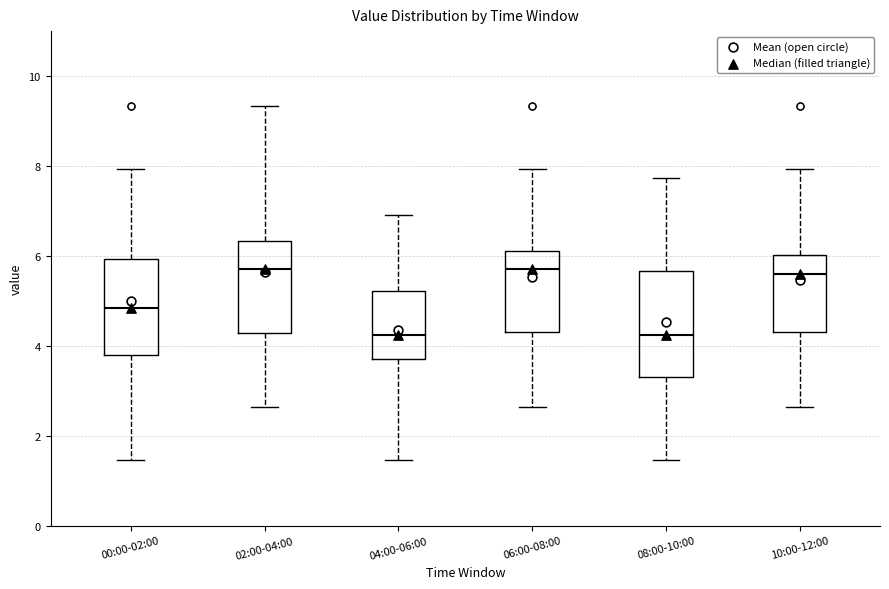

Reading left to right, read every box against the y-axis: the position of its median line, the range the box covers, and the ends of its whiskers. The values are not printed on the chart, so give them approximately, as read against the axis.

00:00-02:00: median 4.8, box 3.8 to 6.0, whiskers 1.4 to 8.0
02:00-04:00: median 5.8, box 4.2 to 6.4, whiskers 2.6 to 9.4
04:00-06:00: median 4.2, box 3.8 to 5.2, whiskers 1.4 to 7.0
06:00-08:00: median 5.8, box 4.4 to 6.2, whiskers 2.6 to 8.0
08:00-10:00: median 4.2, box 3.4 to 5.6, whiskers 1.4 to 7.8
10:00-12:00: median 5.6, box 4.4 to 6.0, whiskers 2.6 to 8.0